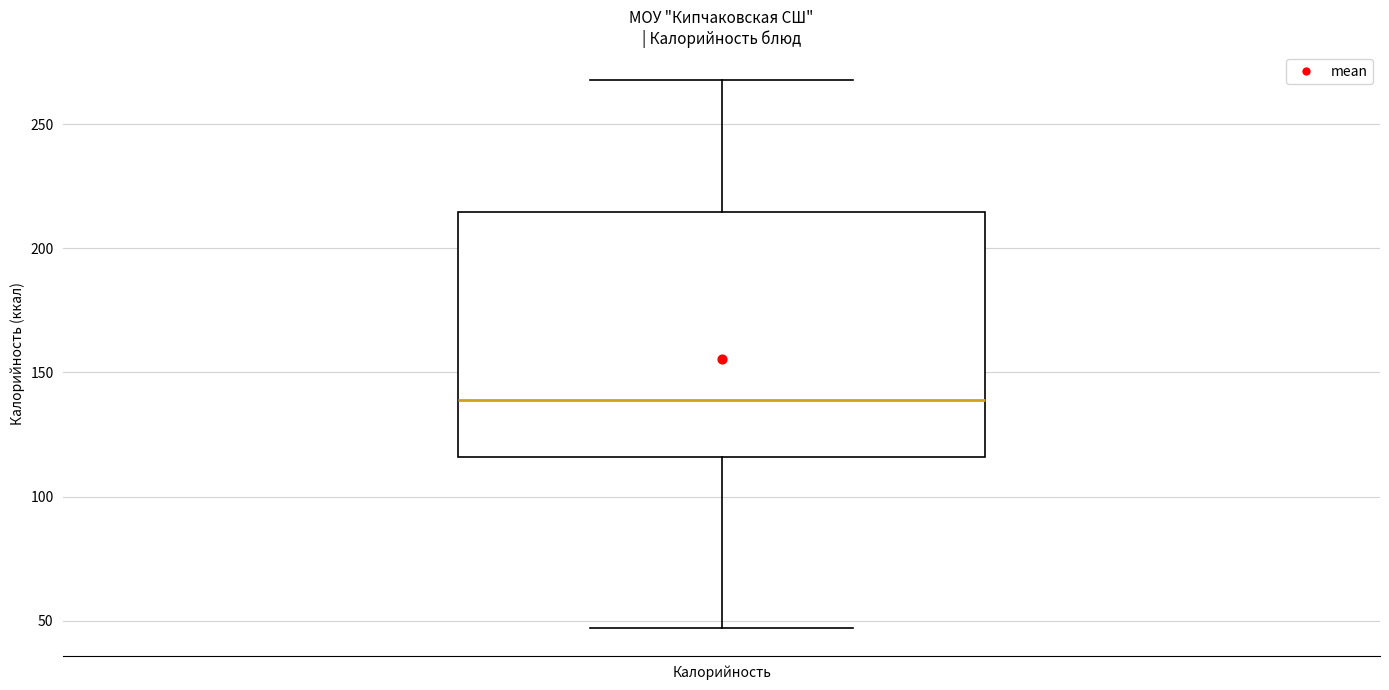

Read this box plot against the y-axis: the position of the median line, the range covered by the box, and the ends of both whiskers. The values are not printed on the chart, so give them approximately, as read against the axis.

median 140, box 115 to 215, whiskers 45 to 270